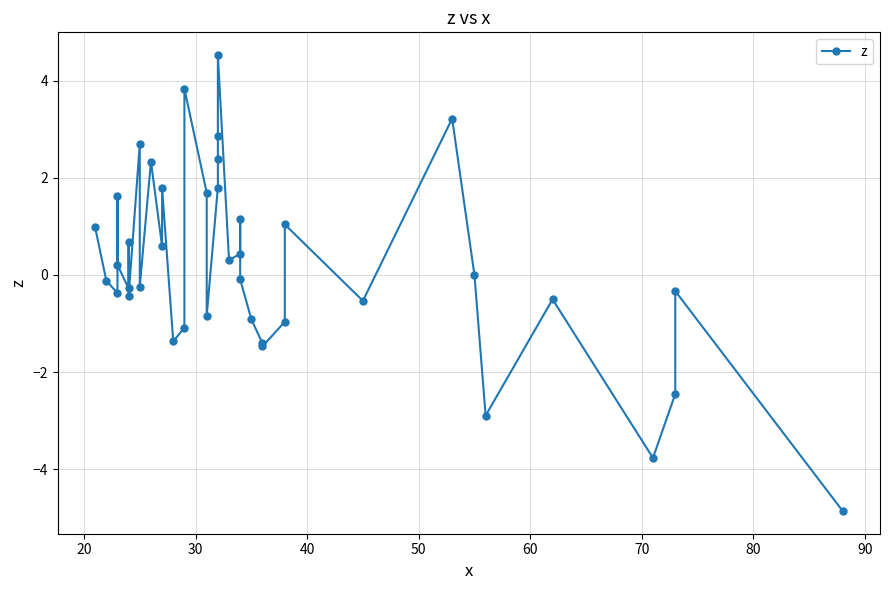

The chart shows a value of 0.3 at 50. True or false?

False